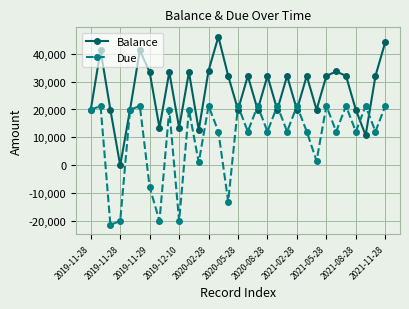

True or false: Due and Balance cross at least once.

True